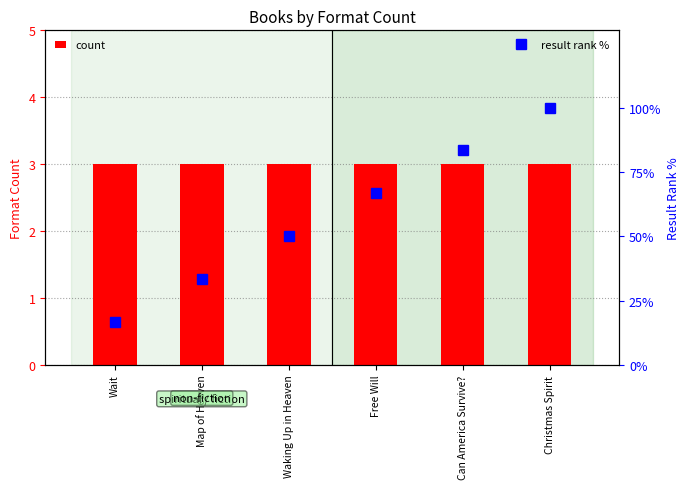

True or false: result rank % has a value of 66.7 at Free Will.

True